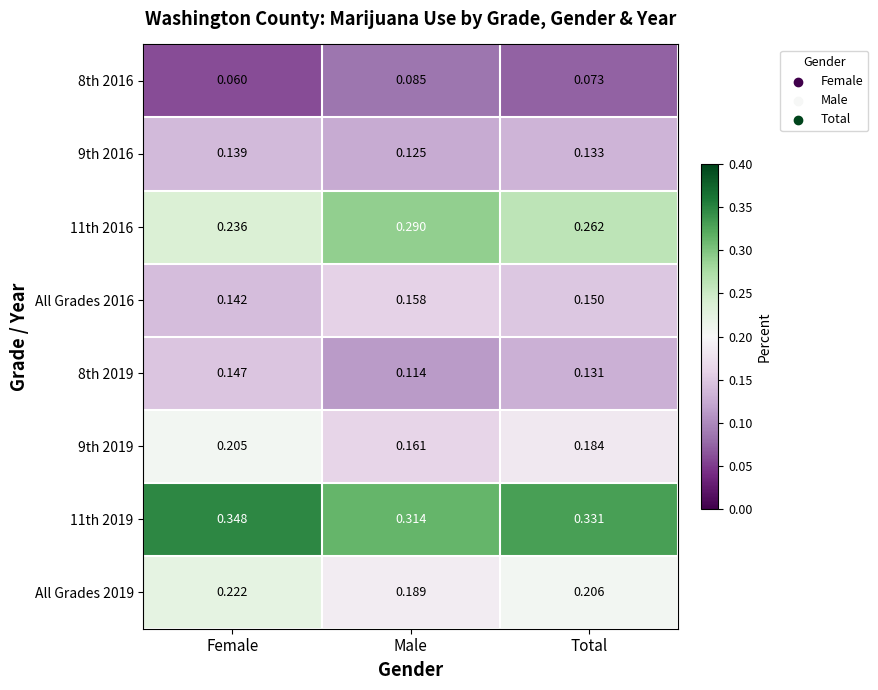

At which label does 9th 2016 reach its peak?

Female